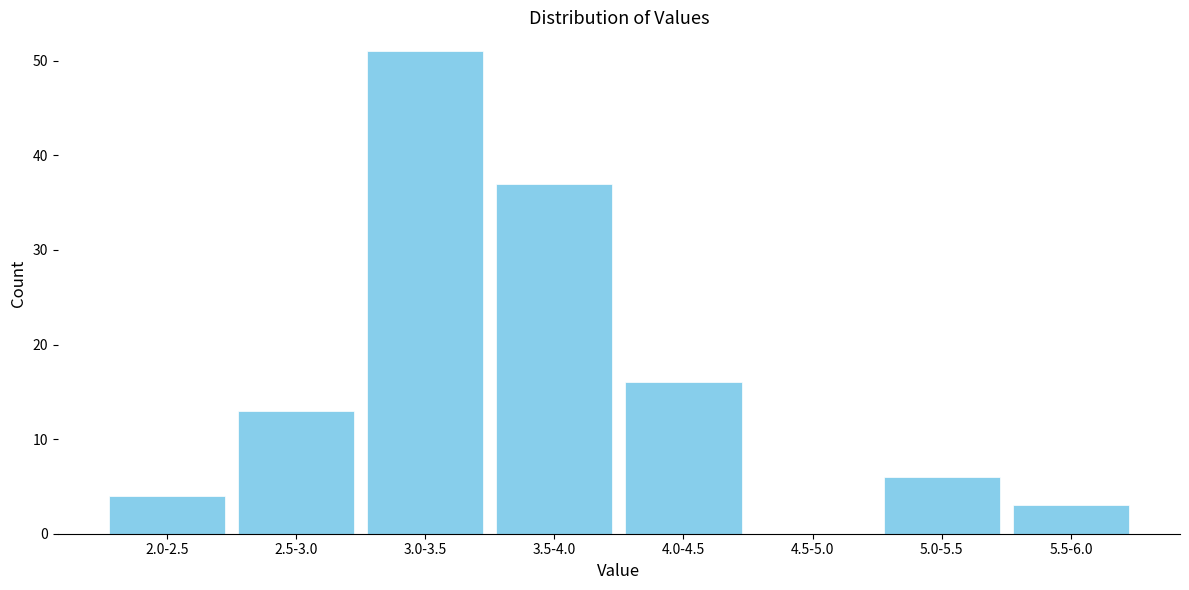

Reading left to right, extract all data points from this chart.

2.0-2.5=4	2.5-3.0=13	3.0-3.5=51	3.5-4.0=37	4.0-4.5=16	4.5-5.0=0	5.0-5.5=6	5.5-6.0=3